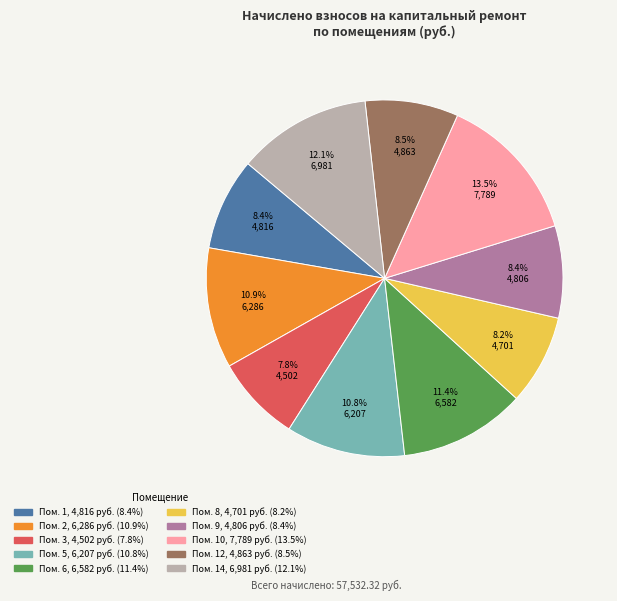

Does any single category account for the majority?

No